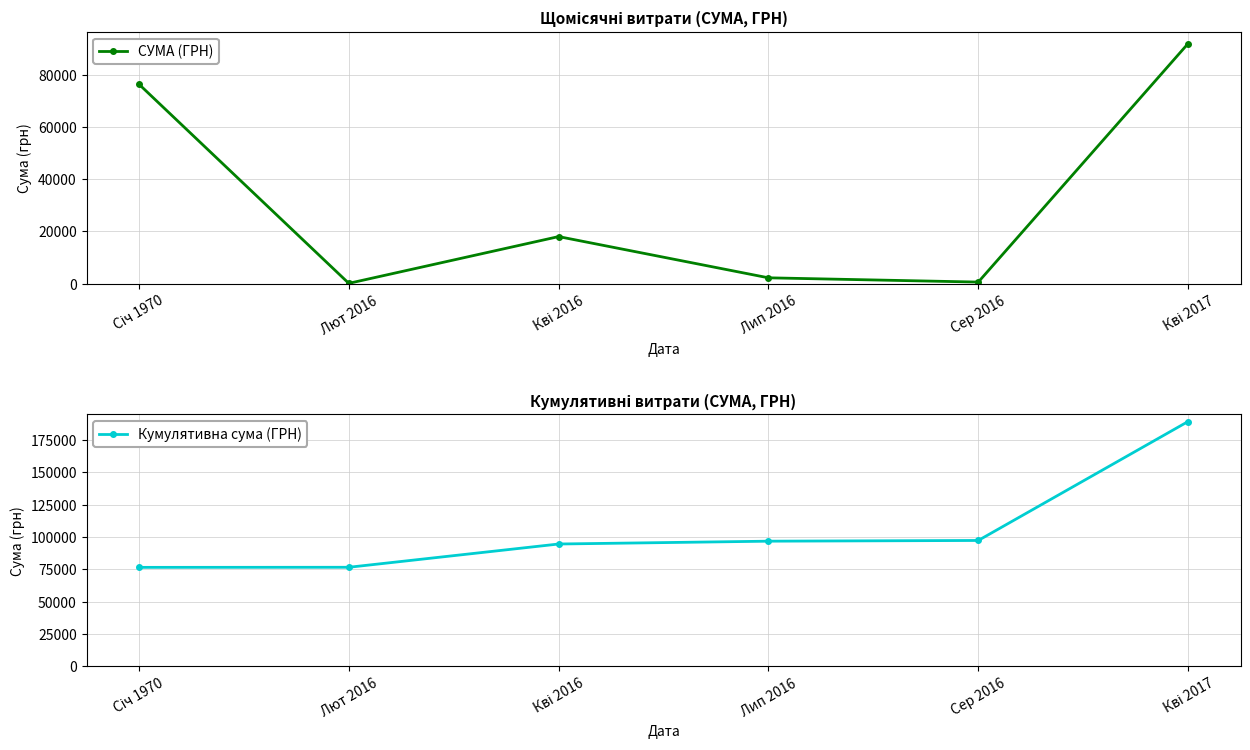

What is the value of the Кумулятивна сума (ГРН) point at the 2nd from the left?

76501.4